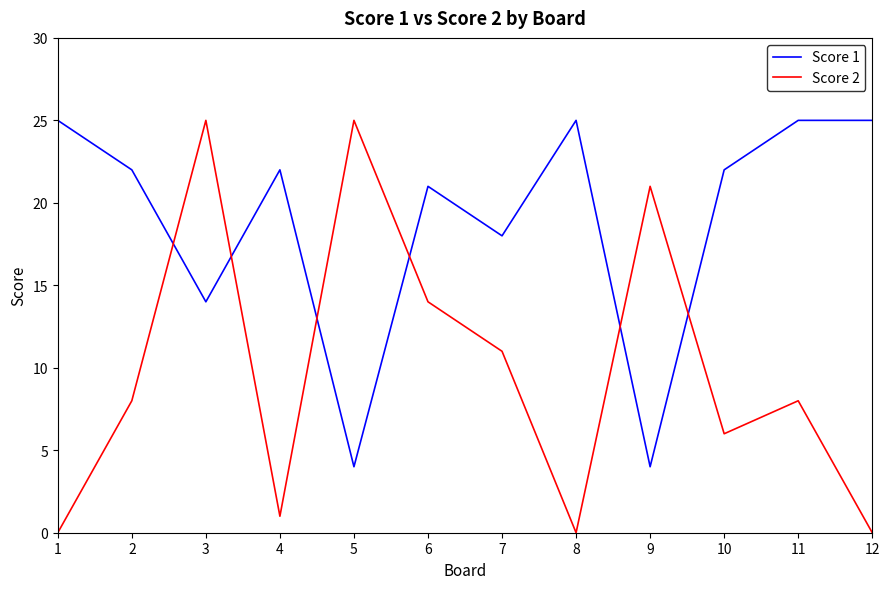

After their last crossing, which series has the higher values: Score 2 or Score 1?

Score 1